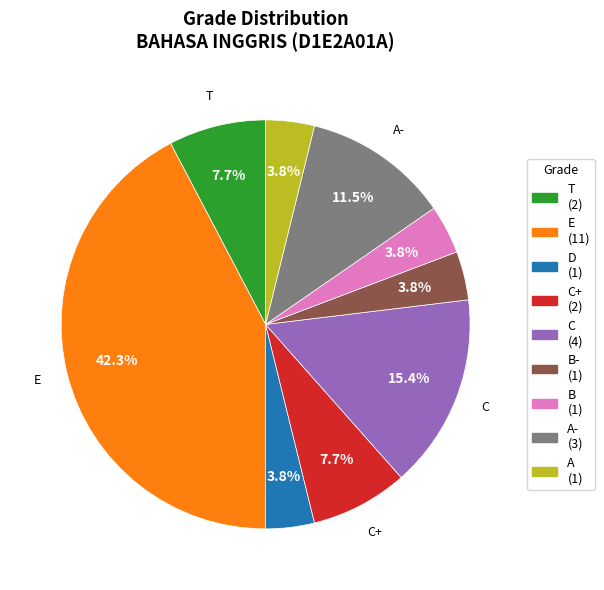

Is there a majority slice in this chart?

No